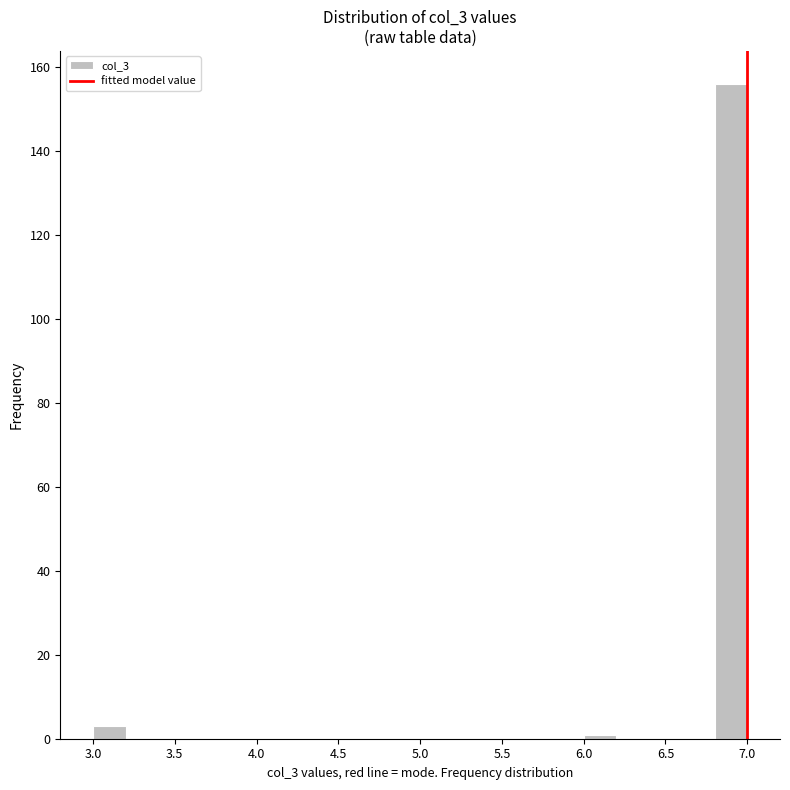

Reading left to right, list every bar in this chart as the range it spans on the x-axis followed by its height. The values are not printed on the chart, so give them approximately, as read against the axis.

3.0 to 3.2: 4
3.2 to 3.4: 0
3.4 to 3.6: 0
3.6 to 3.8: 0
3.8 to 4.0: 0
4.0 to 4.2: 0
4.2 to 4.4: 0
4.4 to 4.6: 0
4.6 to 4.8: 0
4.8 to 5.0: 0
5.0 to 5.2: 0
5.2 to 5.4: 0
5.4 to 5.6: 0
5.6 to 5.8: 0
5.8 to 6.0: 0
6.0 to 6.2: under 2
6.2 to 6.4: 0
6.4 to 6.6: 0
6.6 to 6.8: 0
6.8 to 7.0: 156